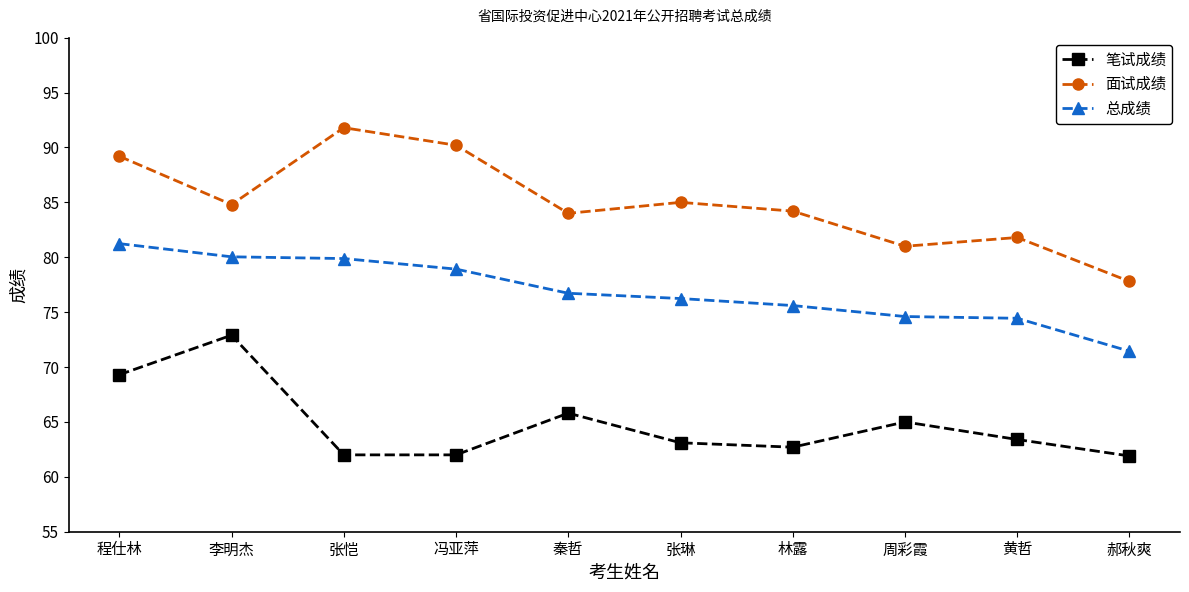

Is the value of 面试成绩 at 张恺 greater than the value of 笔试成绩 at 秦哲?

Yes